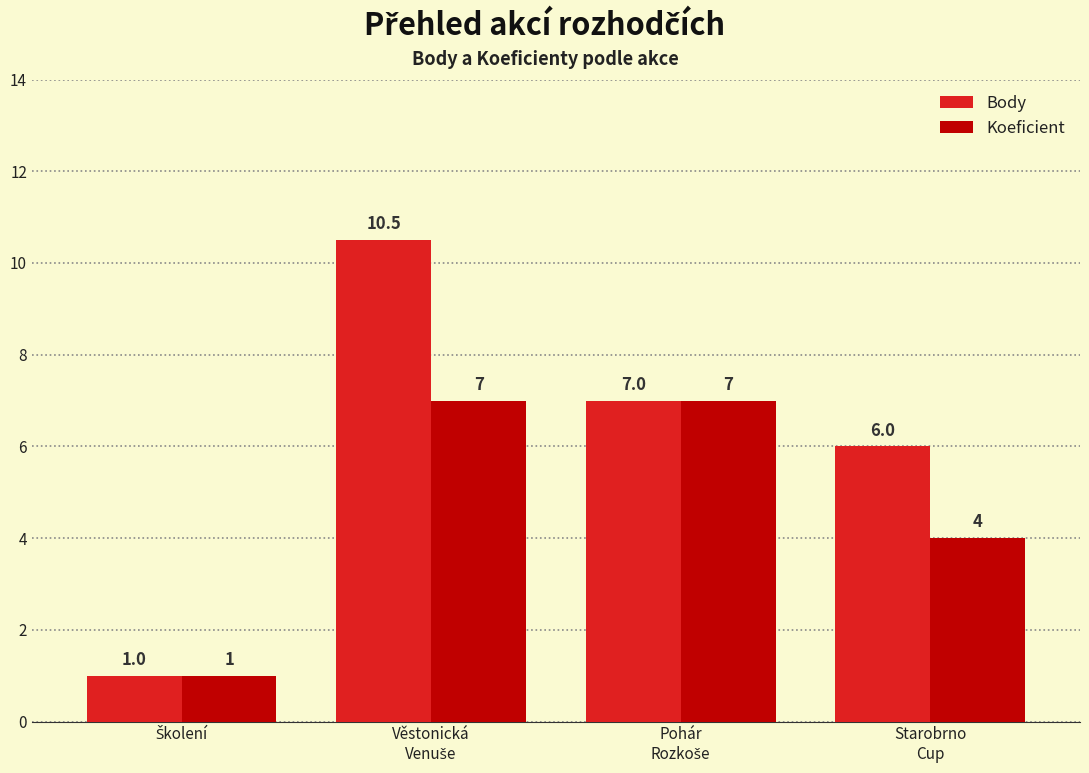

How many series are shown in this chart?

2